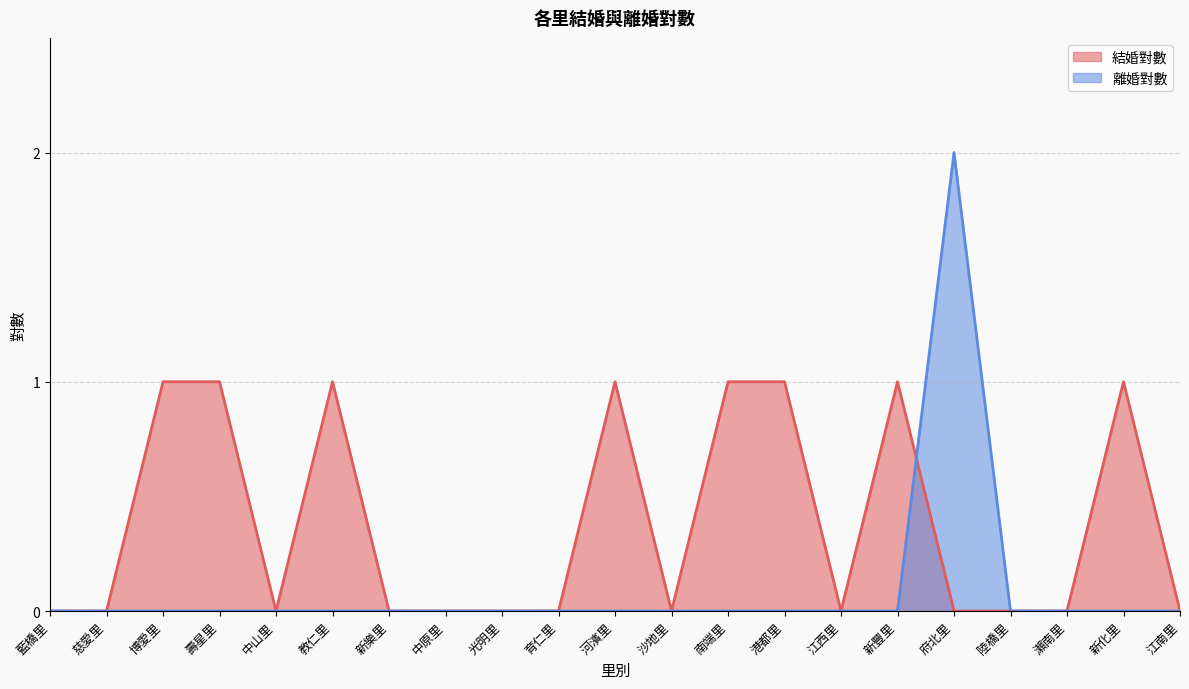

After their last crossing, which series has the higher values: 離婚對數 or 結婚對數?

離婚對數